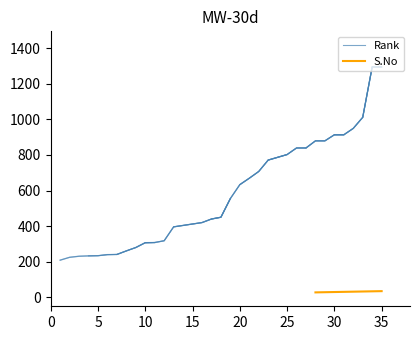

Rank the categories by value from lowest to highest.

1, 2, 3, 4, 5, 6, 7, 8, 9, 10, 11, 12, 13, 14, 16, 17, 18, 19, 20, 21, 22, 23, 25, 26, 27, 28, 29, 30, 31, 32, 33, 34, 35